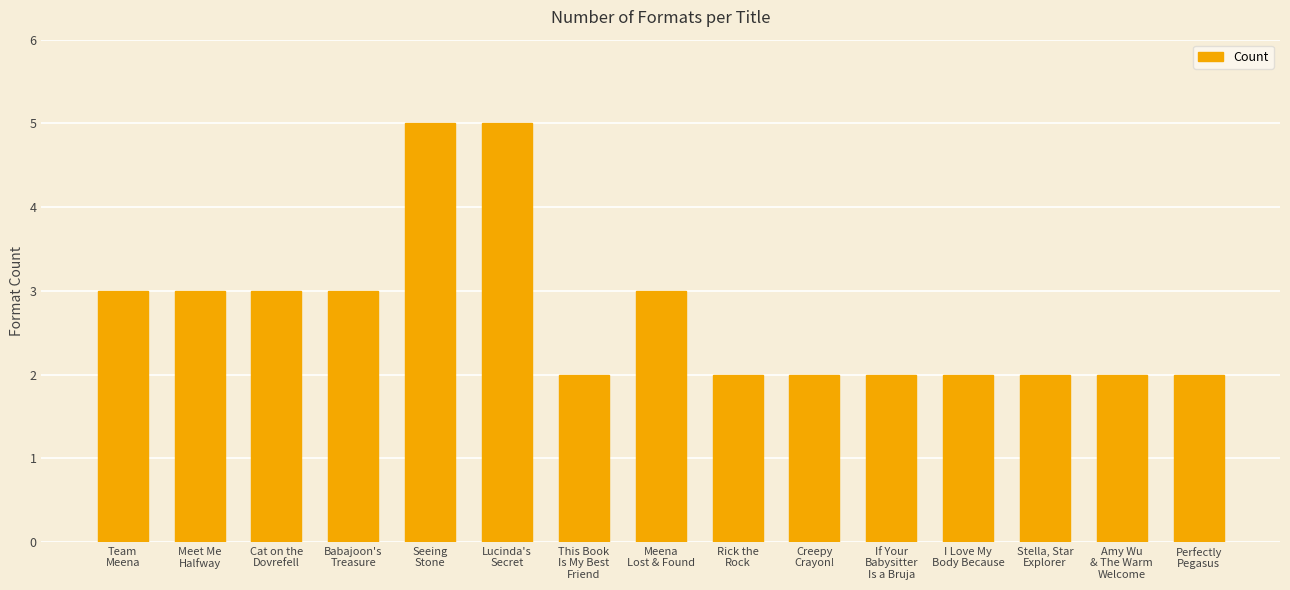

What is the average value?

3